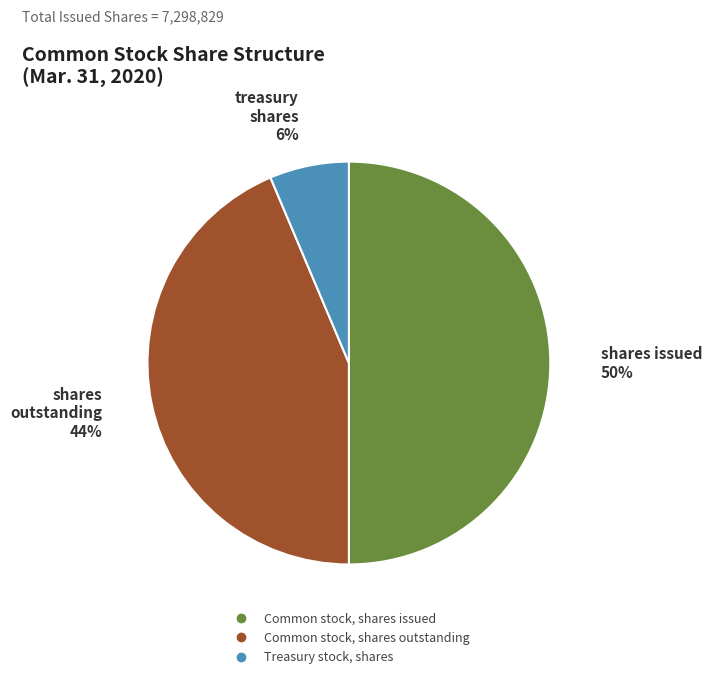

Count the number of slices in the pie.

3